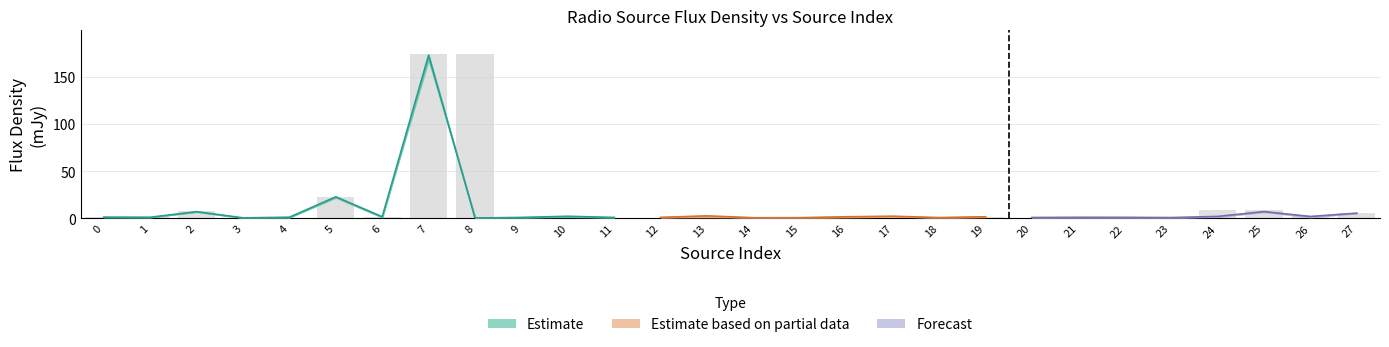

List the labels in order of Isl_Total_flux value, largest first.

7, 8, 5, 24, 25, 2, 27, 13, 17, 10, 26, 19, 16, 6, 0, 1, 22, 4, 9, 12, 21, 11, 20, 18, 23, 14, 15, 3